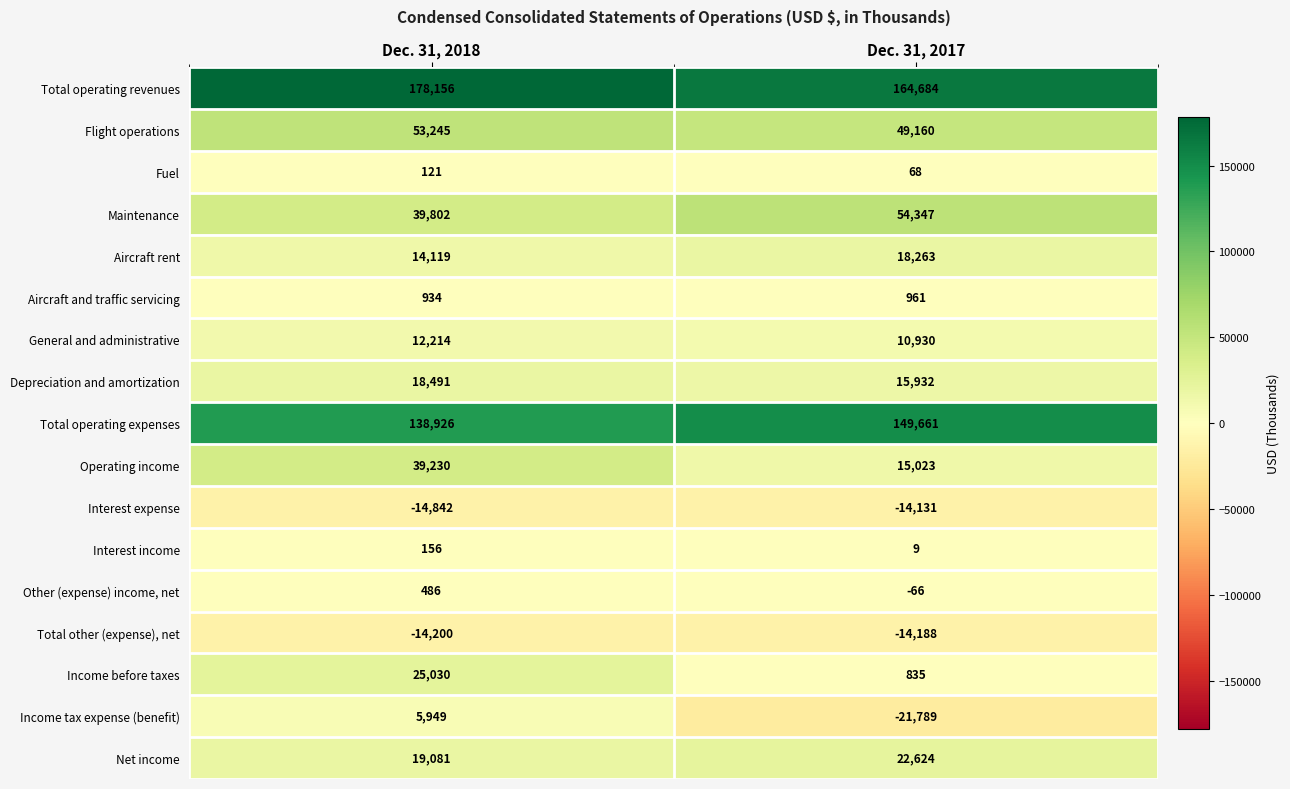

List the series in order of their peak value, highest first.

Total operating revenues, Total operating expenses, Maintenance, Flight operations, Operating income, Income before taxes, Net income, Depreciation and amortization, Aircraft rent, General and administrative, Income tax expense (benefit), Aircraft and traffic servicing, Other (expense) income, net, Interest income, Fuel, Interest expense, Total other (expense), net